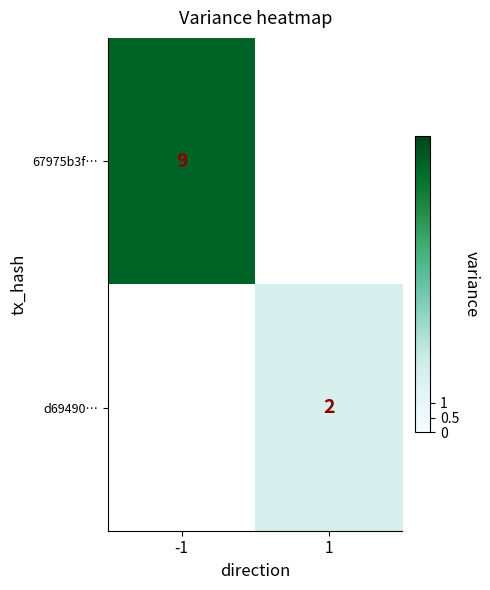

The d69490… series shows 1 at 1. True or false?

False